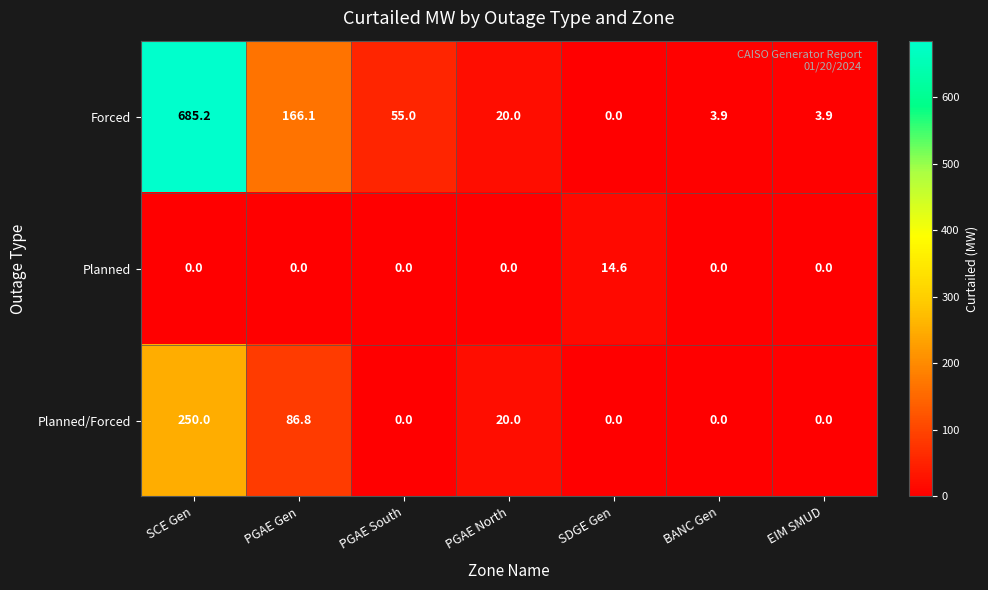

What is the maximum value for Forced?

685.2